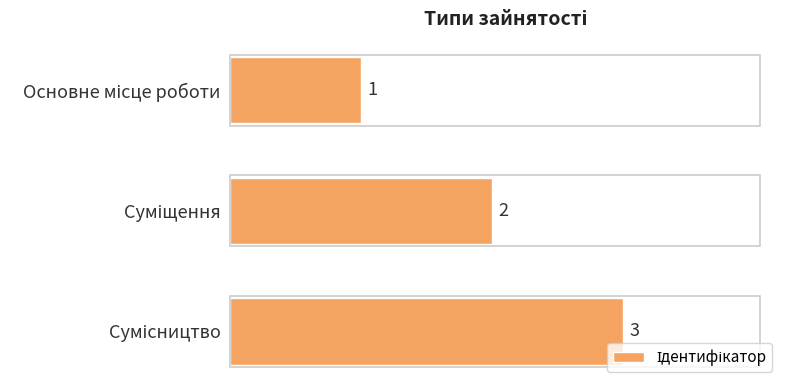

What is the value of the 3rd bar from the top?

3